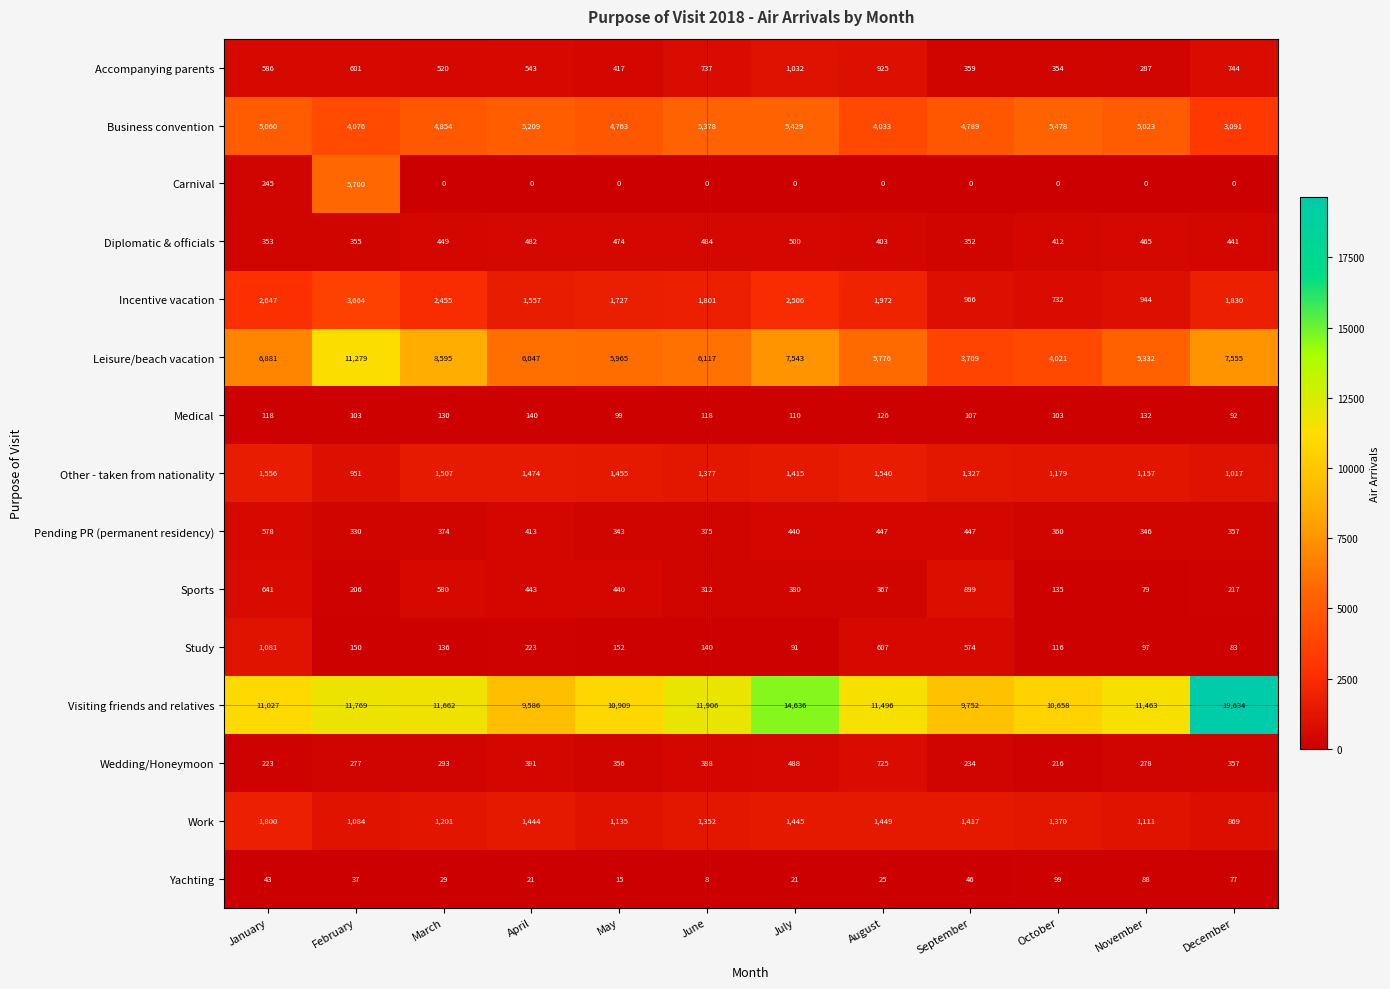

Which category has the lowest value in the Medical series?

December